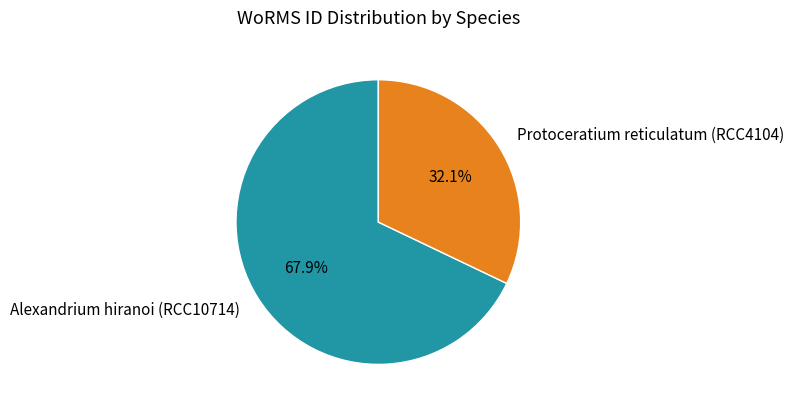

Rank the categories by value from highest to lowest.

Alexandrium hiranoi (RCC10714), Protoceratium reticulatum (RCC4104)